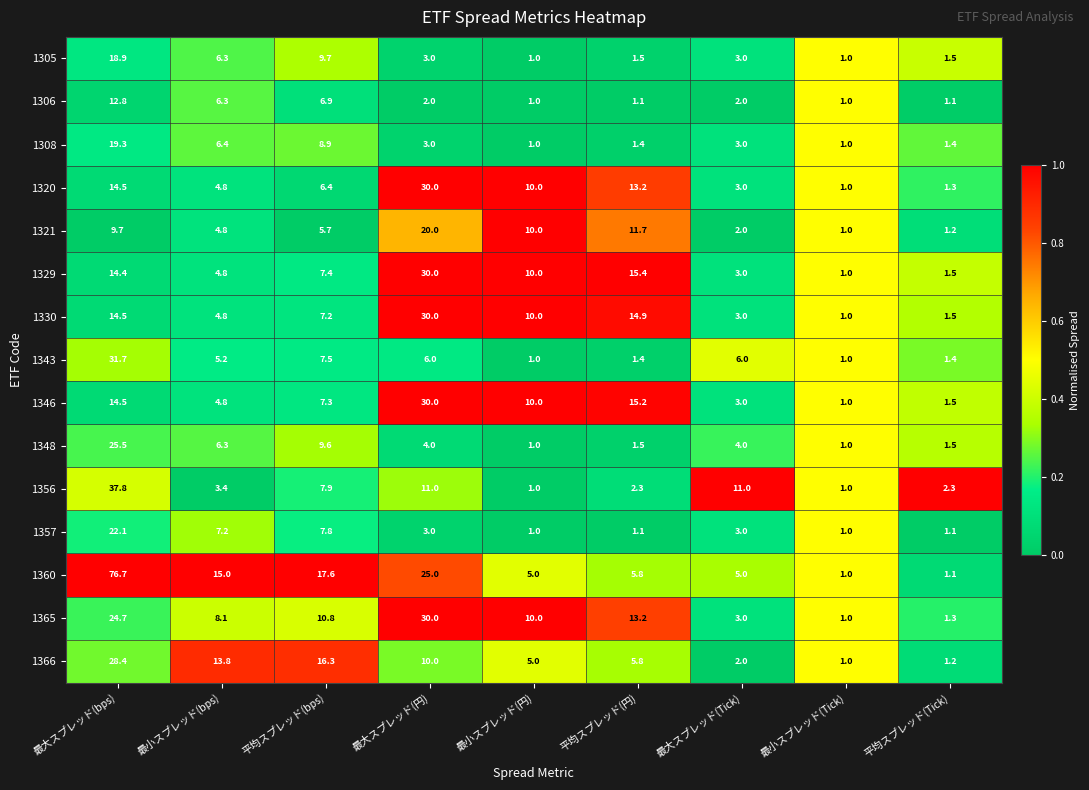

What is the total value across all series at 最小スプレッド(bps)?

102.0